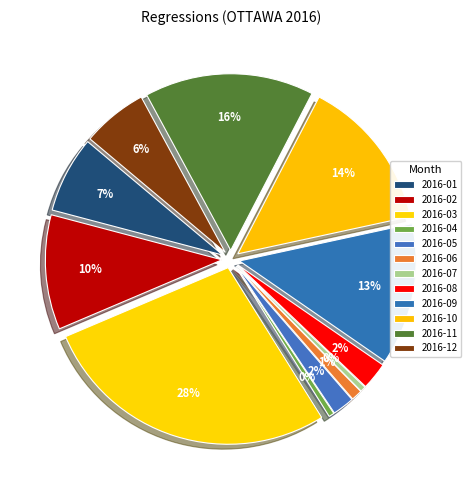

What percentage is the 2016-05 slice, to the nearest percent?

2%